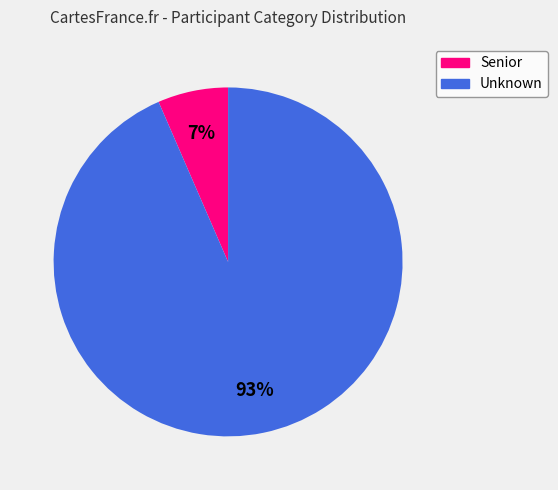

Combined, do Senior and Unknown account for over 50%?

Yes